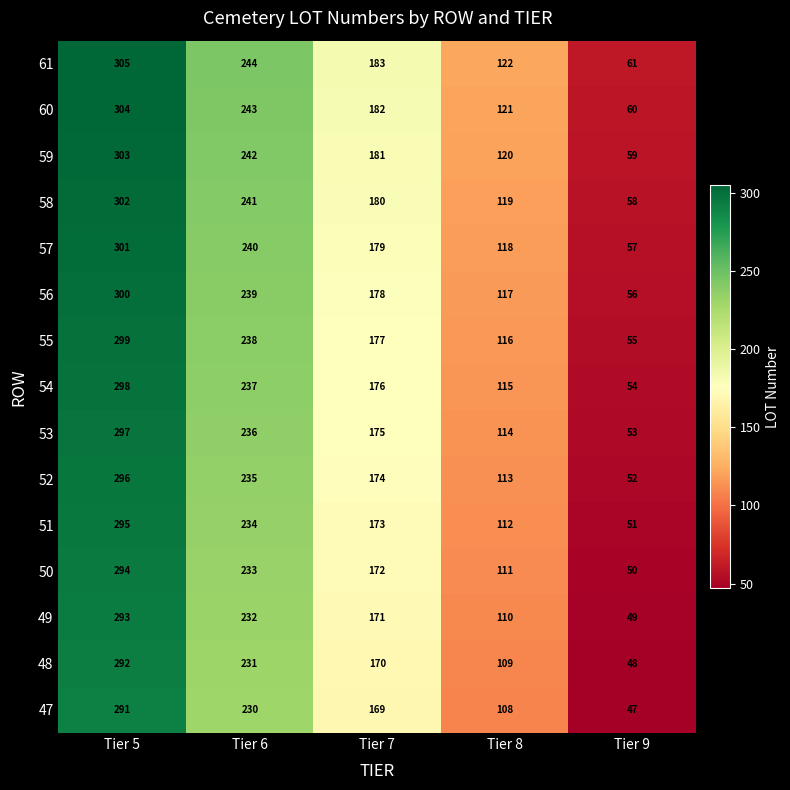

Where is 51 nearest to the value 173?

Tier 7